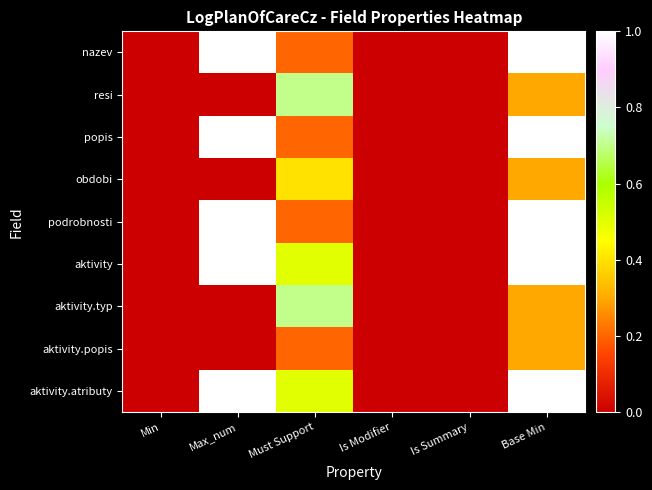

At which category is the sum across all series the highest?

Base Min